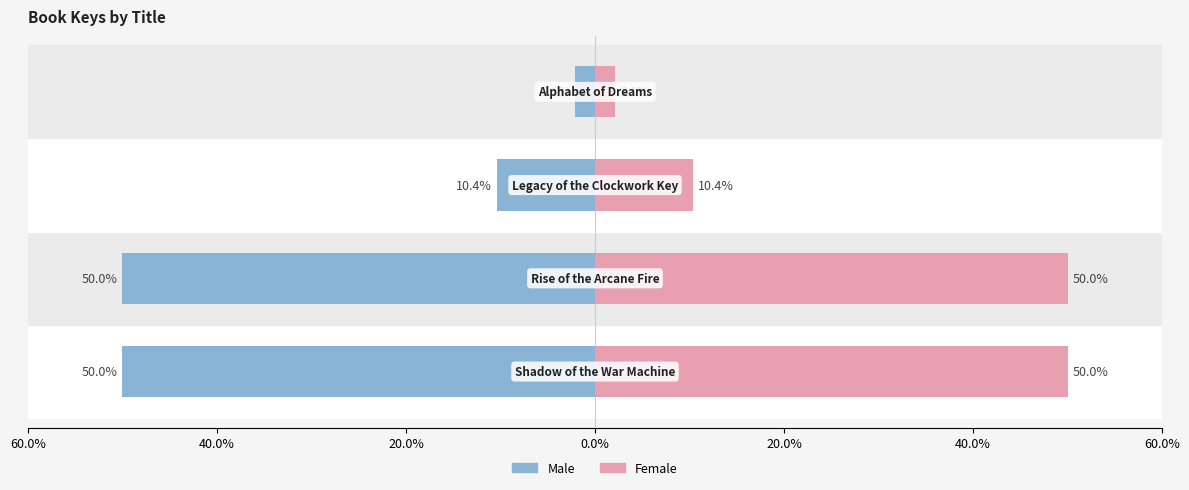

How many bars are there in total?

8